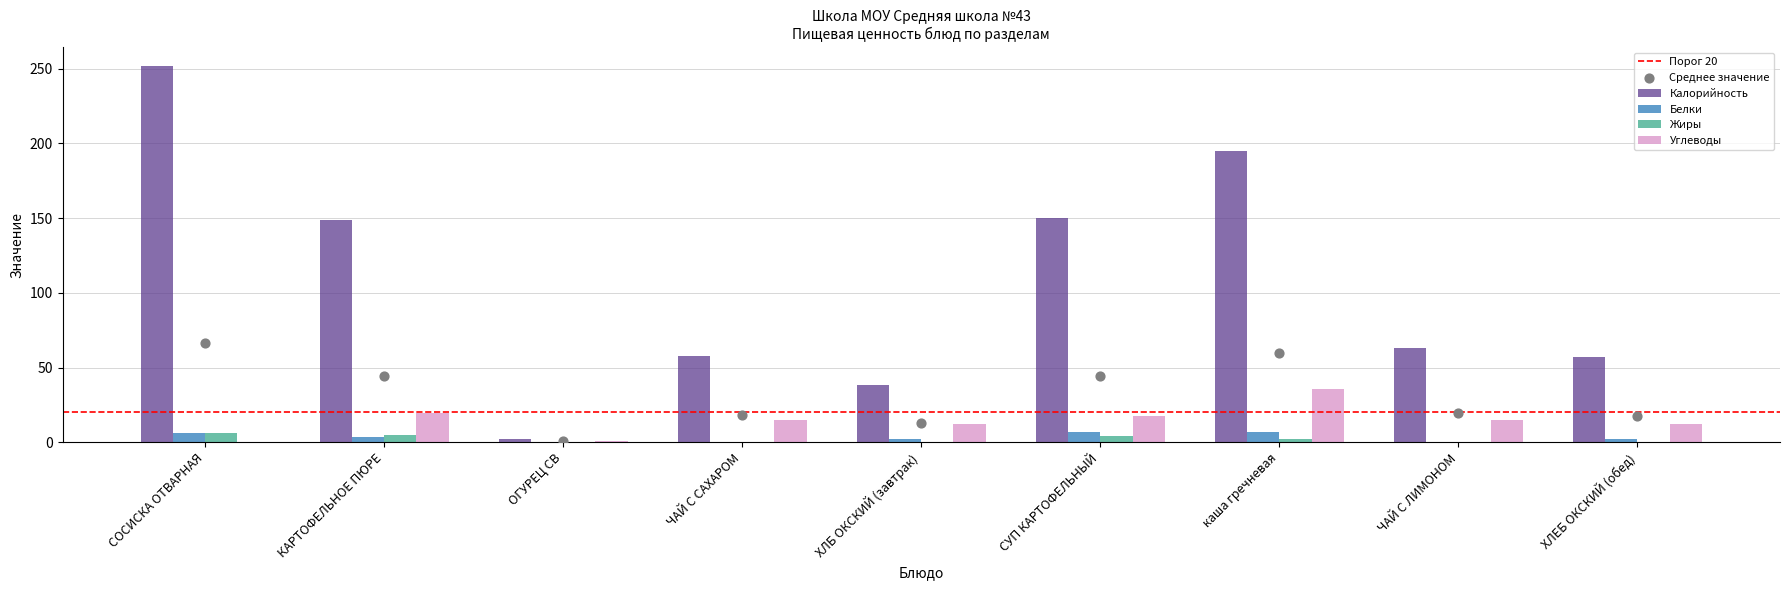

Is the value of Жиры at ЧАЙ С ЛИМОНОМ greater than the value of Белки at СОСИСКА ОТВАРНАЯ?

No